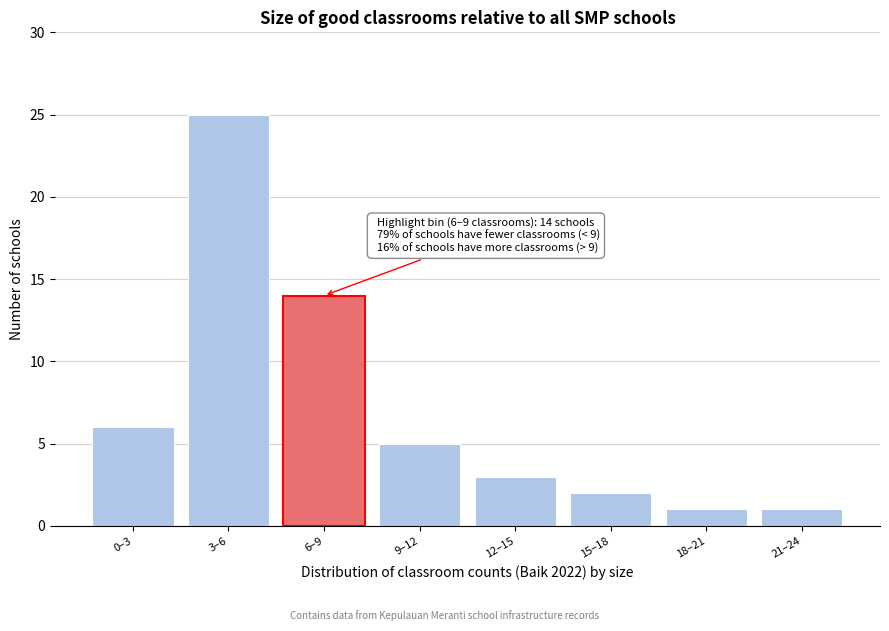

Reading left to right, what are all the values shown in this chart?

6	25	14	5	3	2	1	1